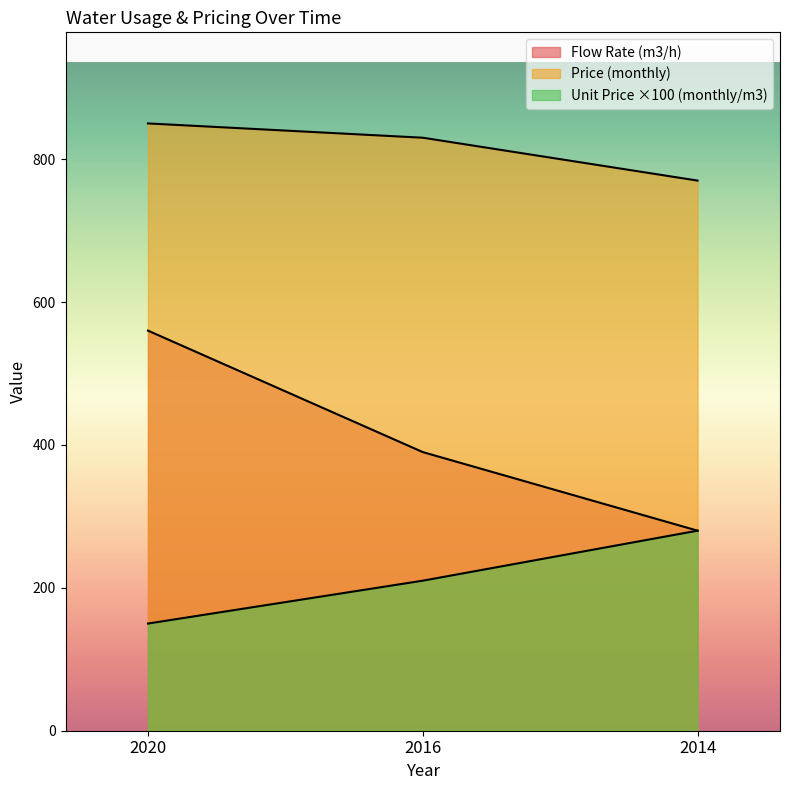

Which series changed the most between 2016 and 2014?

Flow Rate (m3/h)